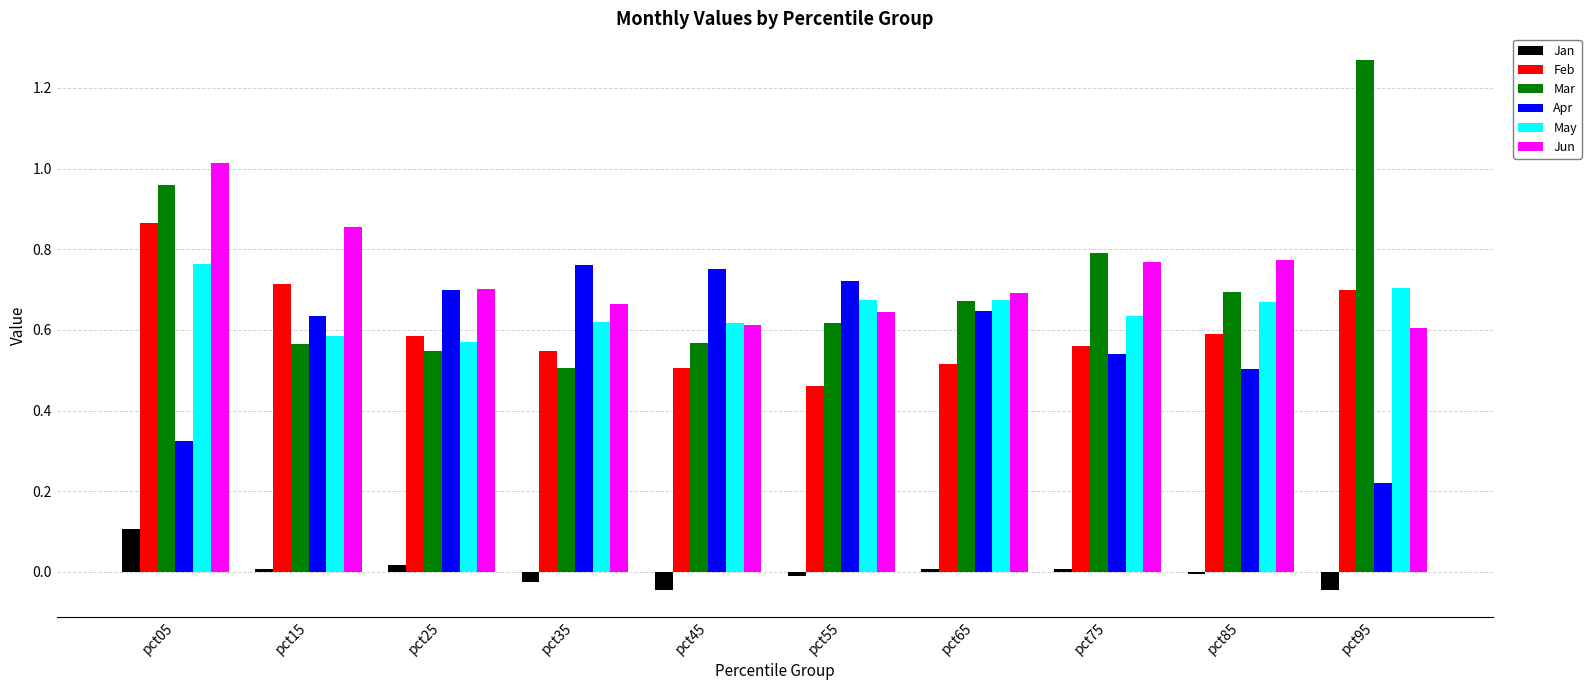

How many Feb values are between 0 and 1?

10